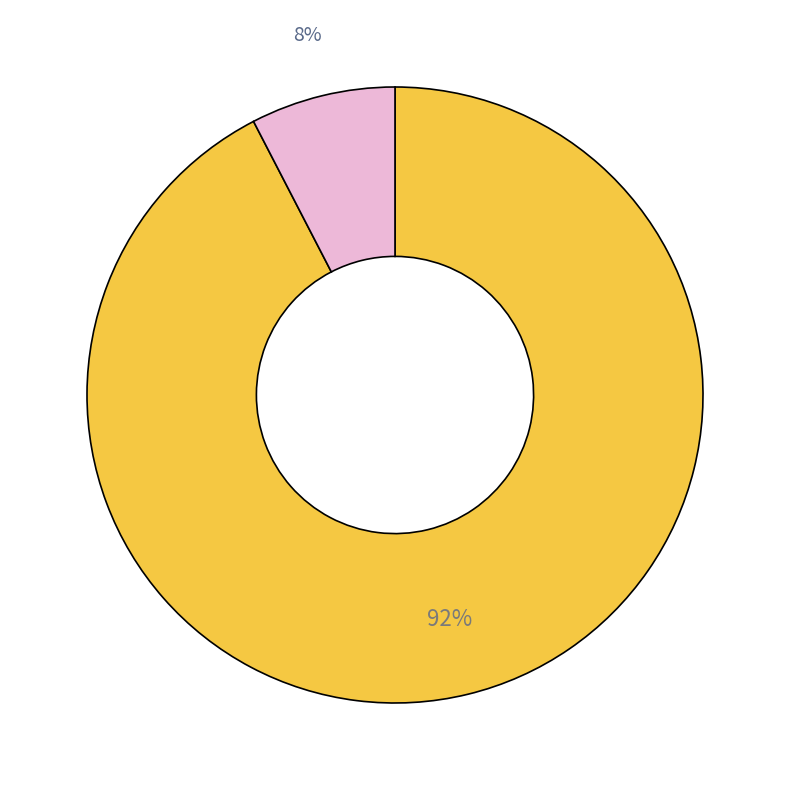

Is there a majority slice in this chart?

Yes